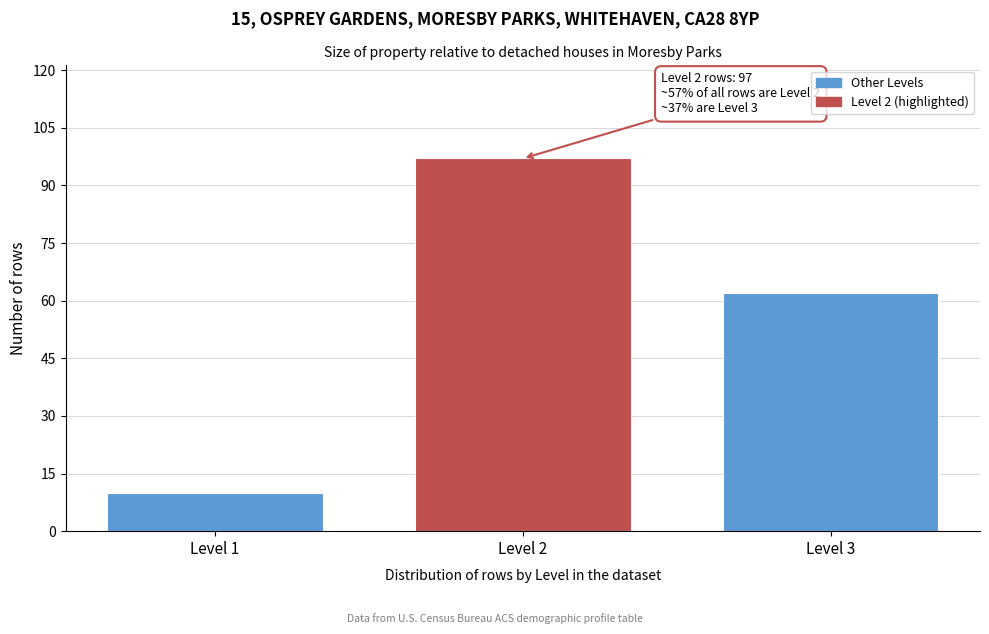

Reading left to right, list all the values displayed in this chart.

Level 1=10	Level 2=97	Level 3=62